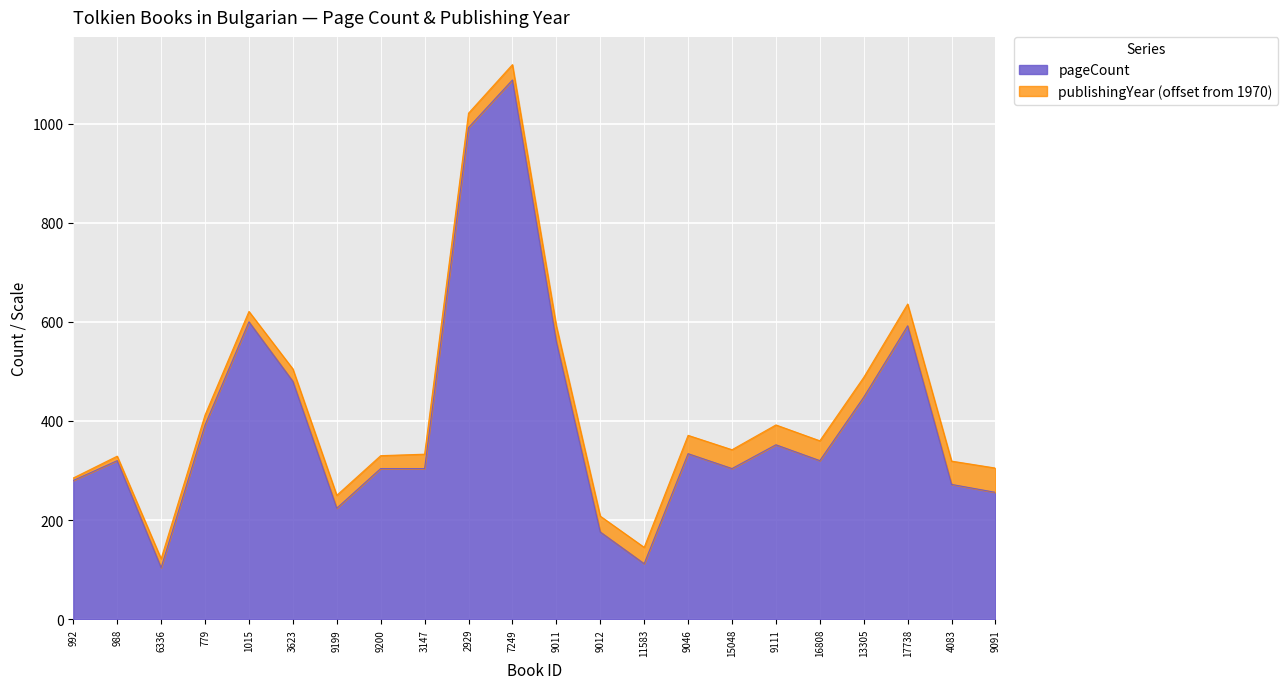

What is the sum of the values at 2929 and 988?

1312